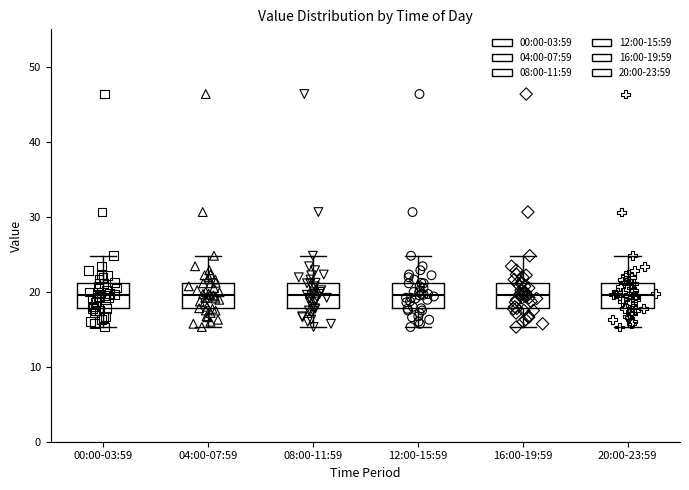

Reading left to right, read every box against the y-axis: the position of its median line, the range the box covers, and the ends of its whiskers. The values are not printed on the chart, so give them approximately, as read against the axis.

00:00-03:59: median 20, box 18 to 21, whiskers 15 to 25
04:00-07:59: median 20, box 18 to 21, whiskers 15 to 25
08:00-11:59: median 20, box 18 to 21, whiskers 15 to 25
12:00-15:59: median 20, box 18 to 21, whiskers 15 to 25
16:00-19:59: median 20, box 18 to 21, whiskers 15 to 25
20:00-23:59: median 20, box 18 to 21, whiskers 15 to 25